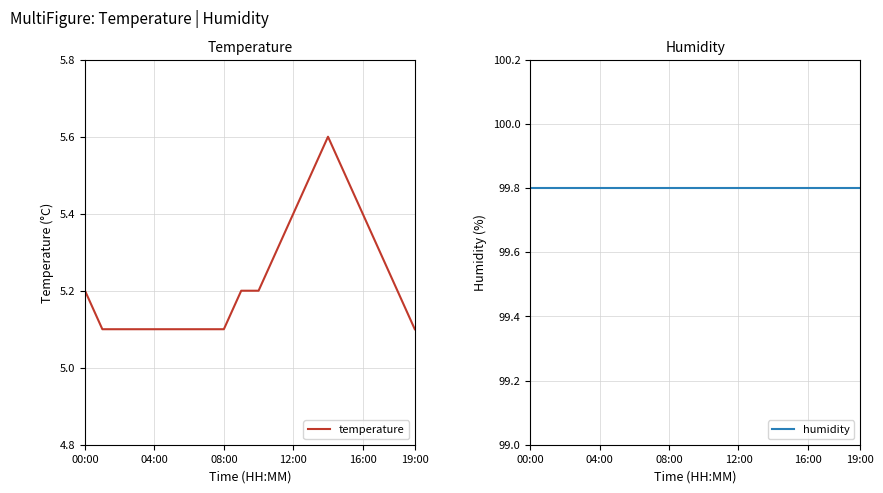

Which series has the largest total across all categories?

humidity